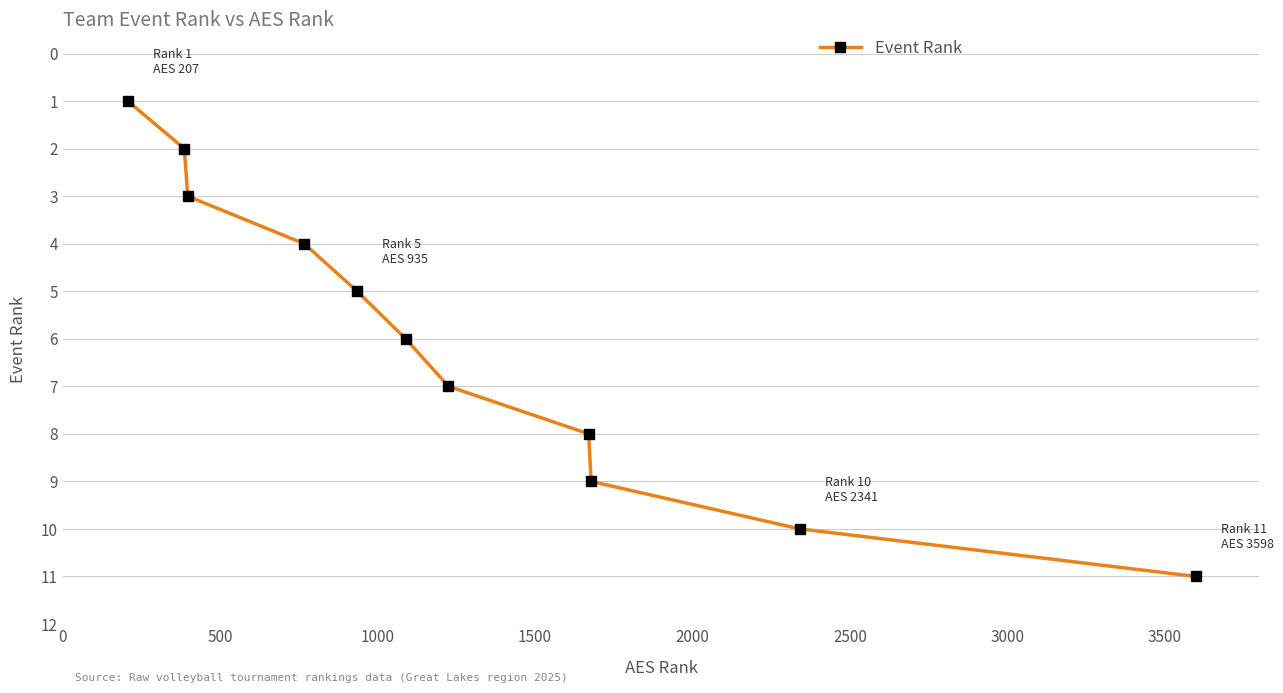

What is the difference between the second highest and minimum values?

9